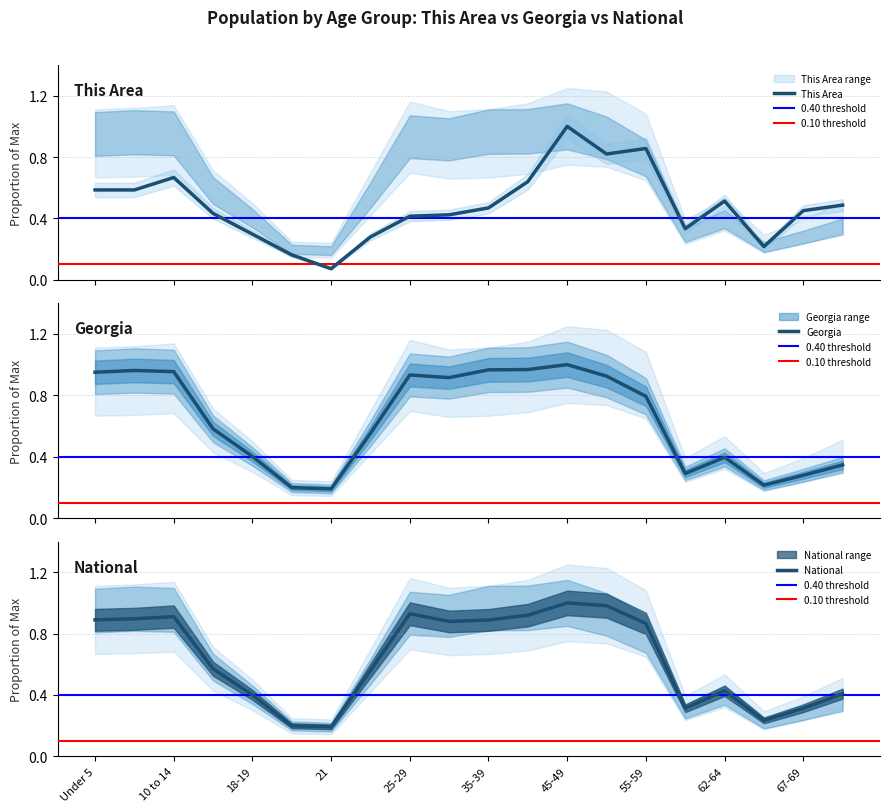

Where is the first local maximum for This Area?

10 to 14